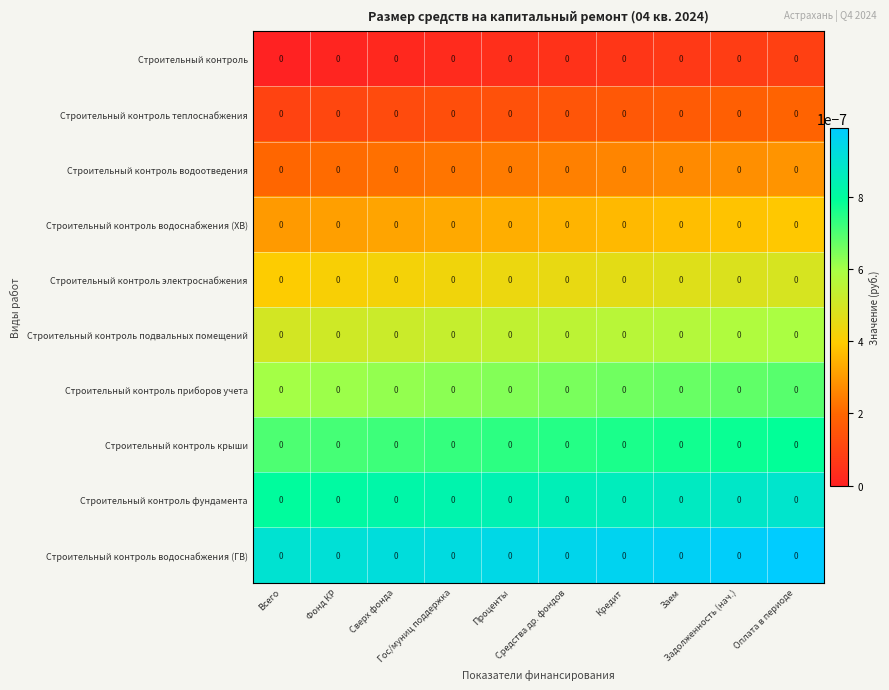

At Кредит, list the series in order from largest to smallest.

Строительный контроль водоснабжения (ГВ), Строительный контроль фундамента, Строительный контроль крыши, Строительный контроль приборов учета, Строительный контроль подвальных помещений, Строительный контроль электроснабжения, Строительный контроль водоснабжения (ХВ), Строительный контроль водоотведения, Строительный контроль теплоснабжения, Строительный контроль